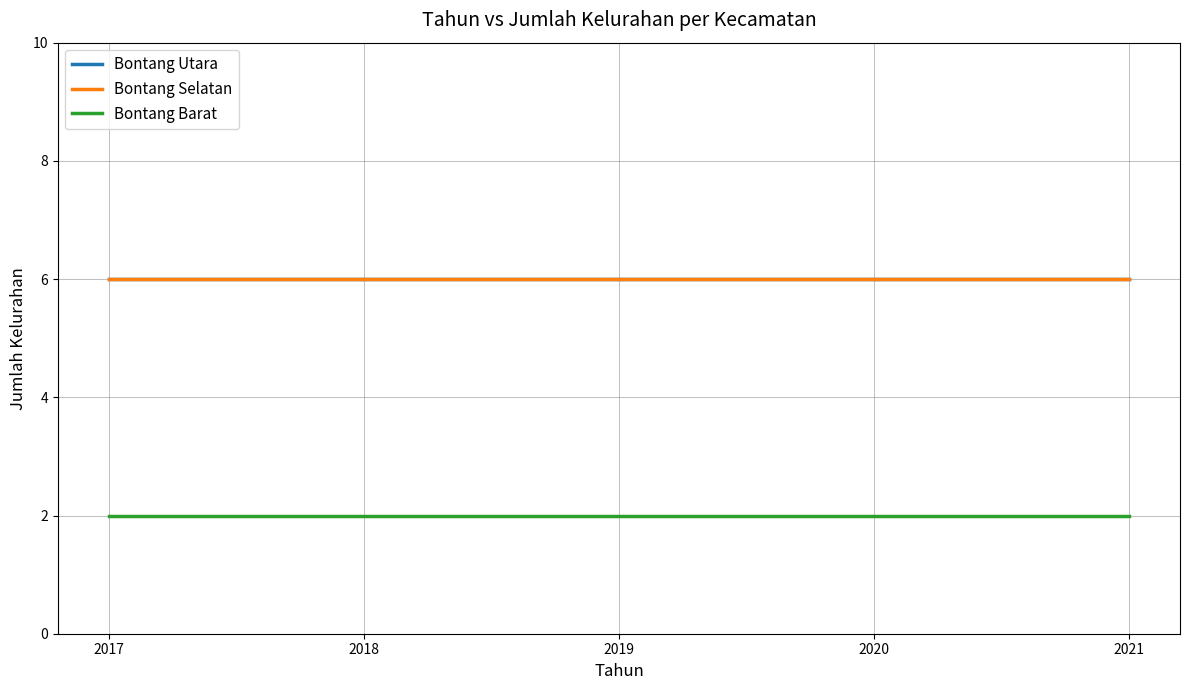

Reading left to right, transcribe all the data shown in this chart.

Bontang Utara: 6	6	6	6	6
Bontang Selatan: 6	6	6	6	6
Bontang Barat: 2	2	2	2	2